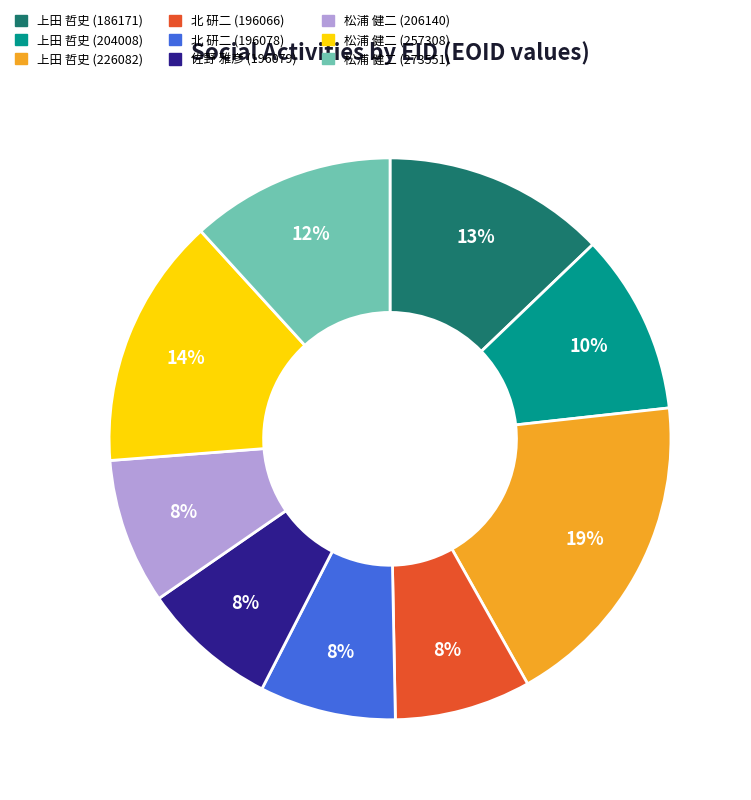

Which slice is the largest?

上田 哲史 (226082)